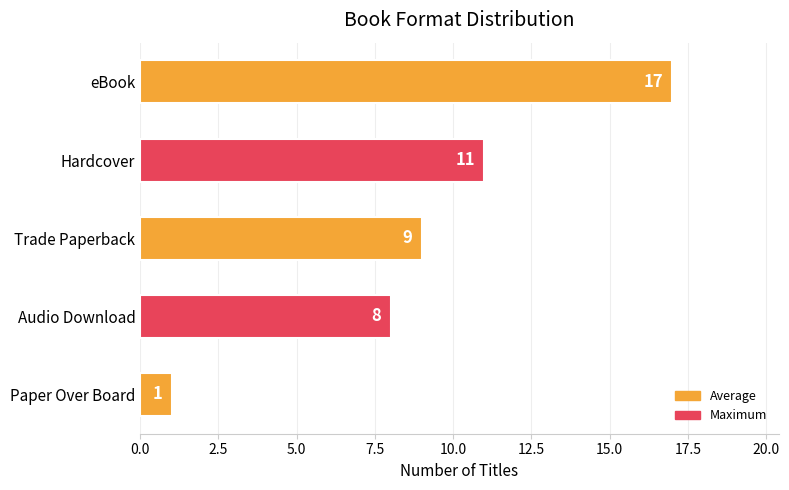

How many values are below 9?

2